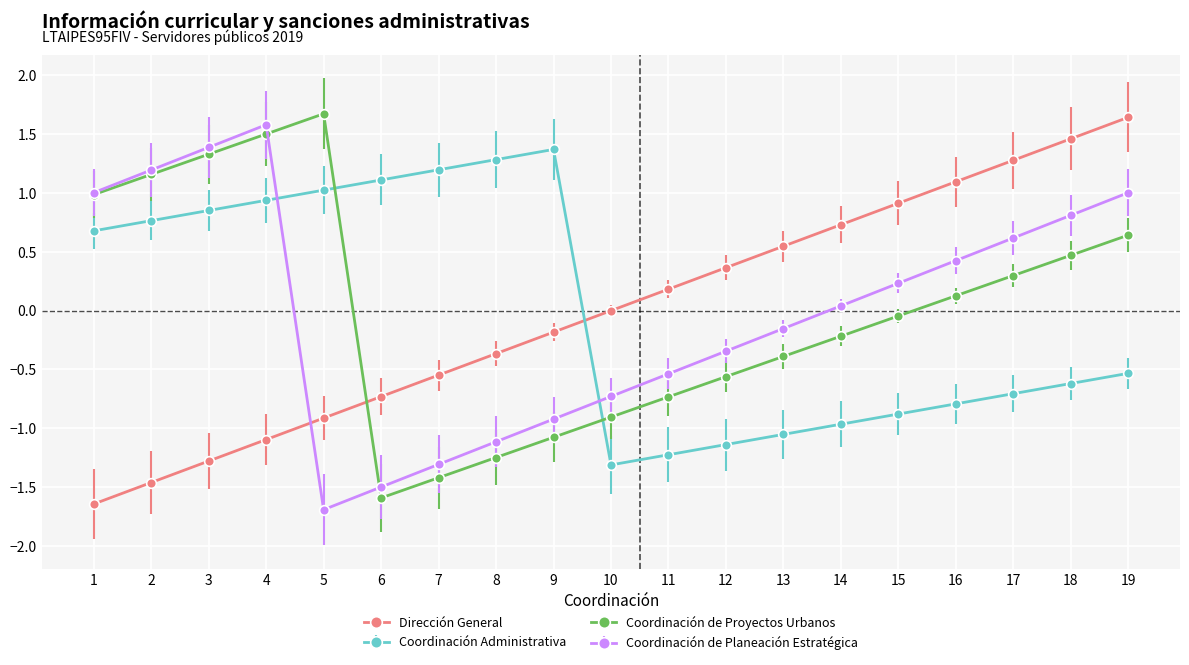

What is the maximum value shown in the chart?

1.7